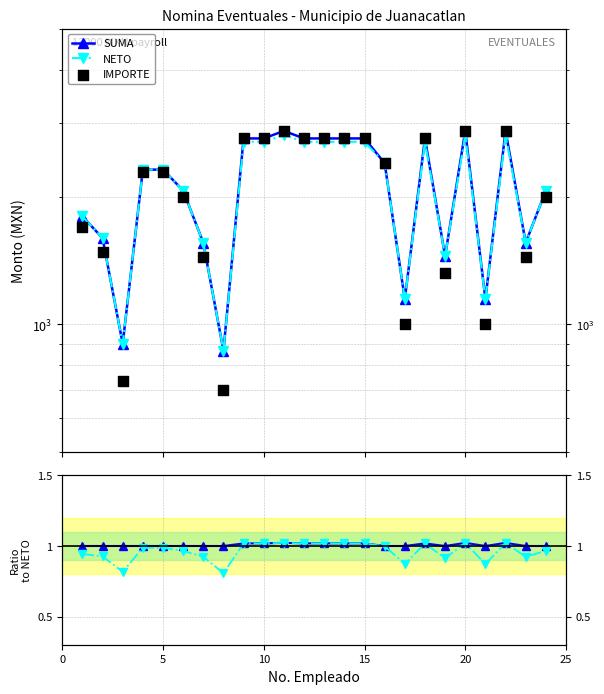

Which series has the widest spread of Y values?

IMPORTE